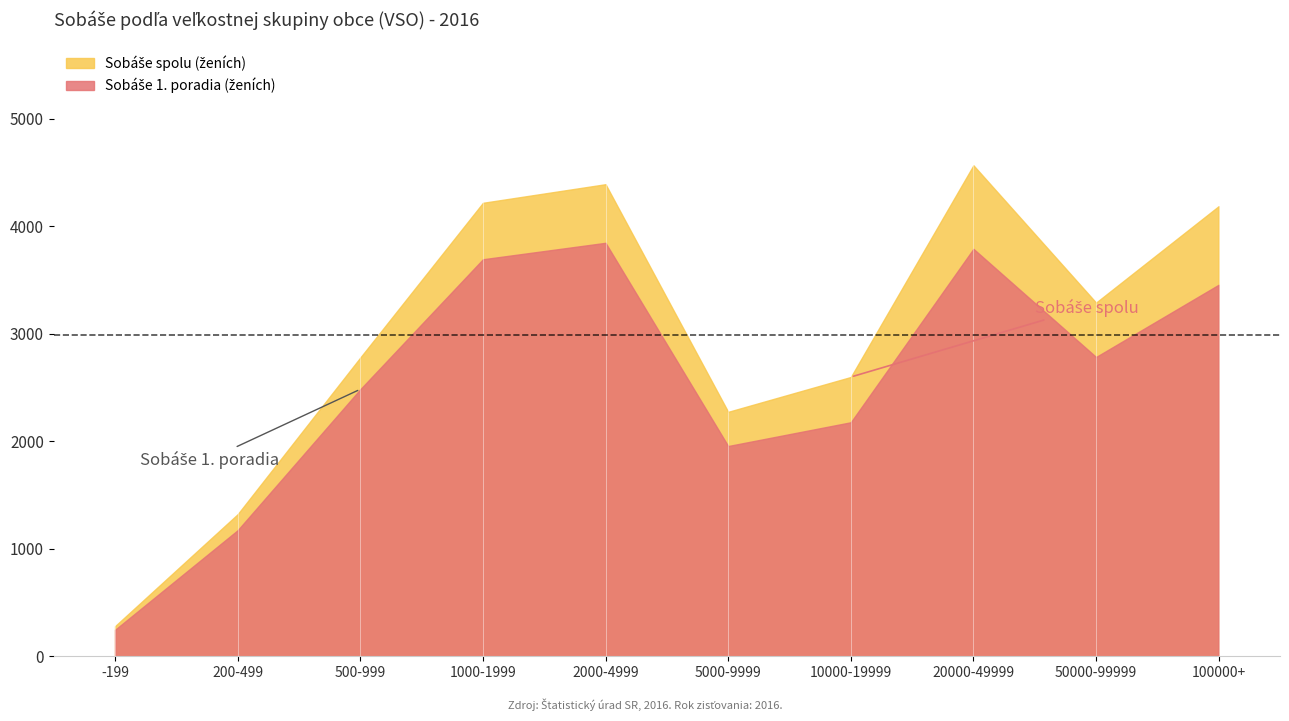

At how many categories does at least one series exceed 4424?

1